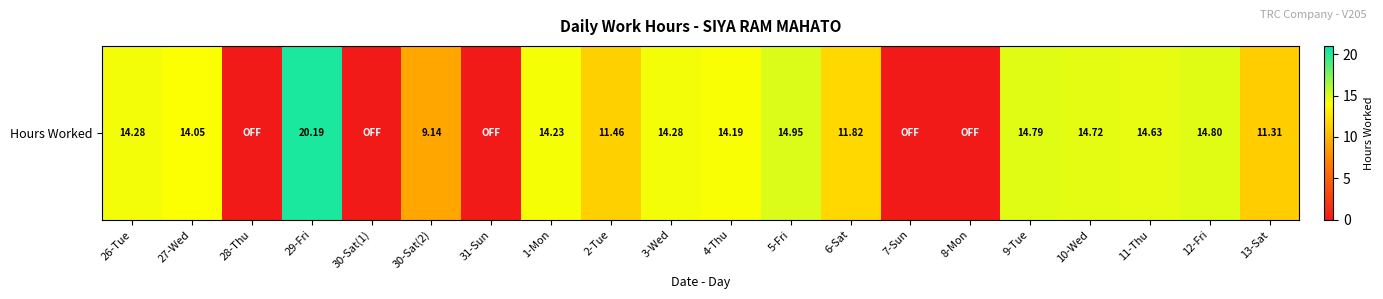

How many categories are shown in the chart?

20